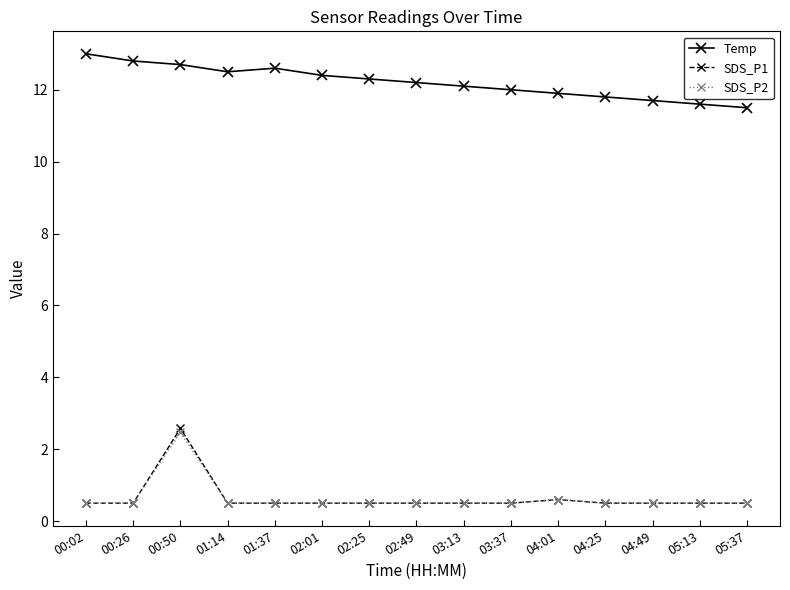

What is the lowest value of the SDS_P1 series?

0.5